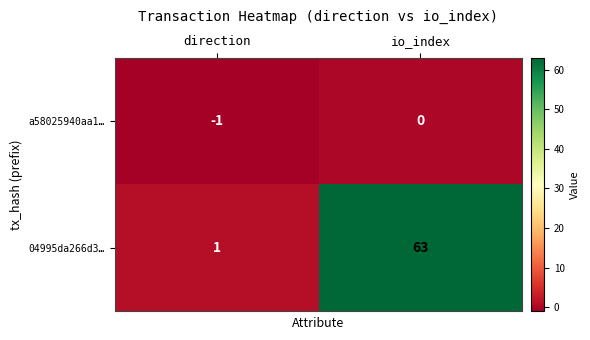

Rank the series by their average value, from highest to lowest.

04995da266d3…, a58025940aa1…